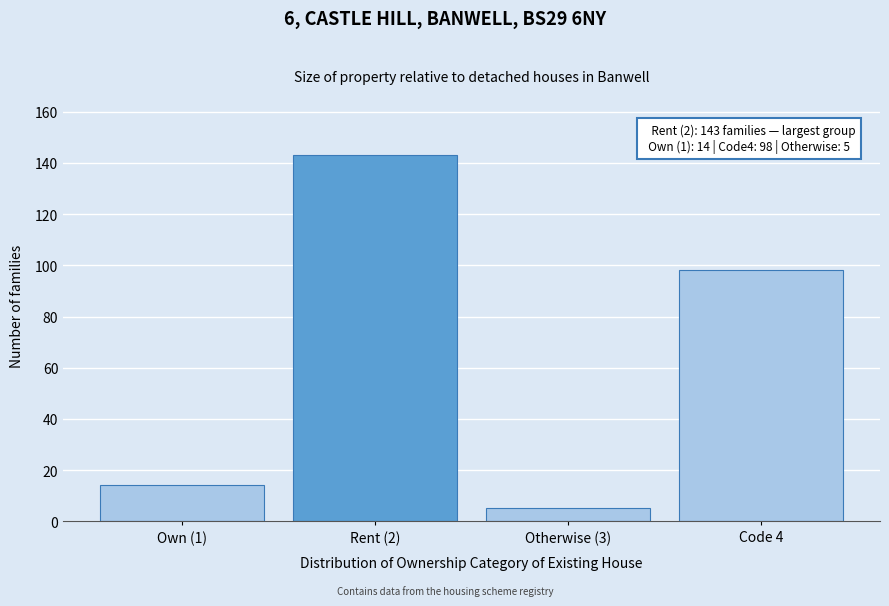

Reading left to right, what are all the values shown in this chart?

Own (1)=14	Rent (2)=143	Otherwise (3)=5	Code 4=98